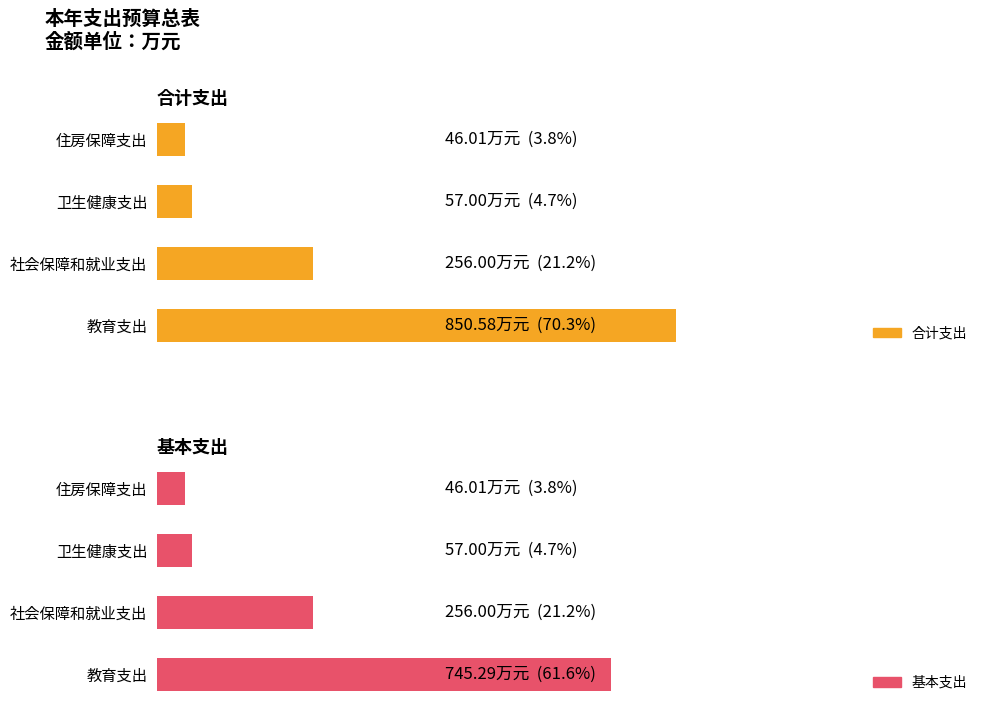

List the series in order of their overall mean, lowest first.

基本支出, 合计支出